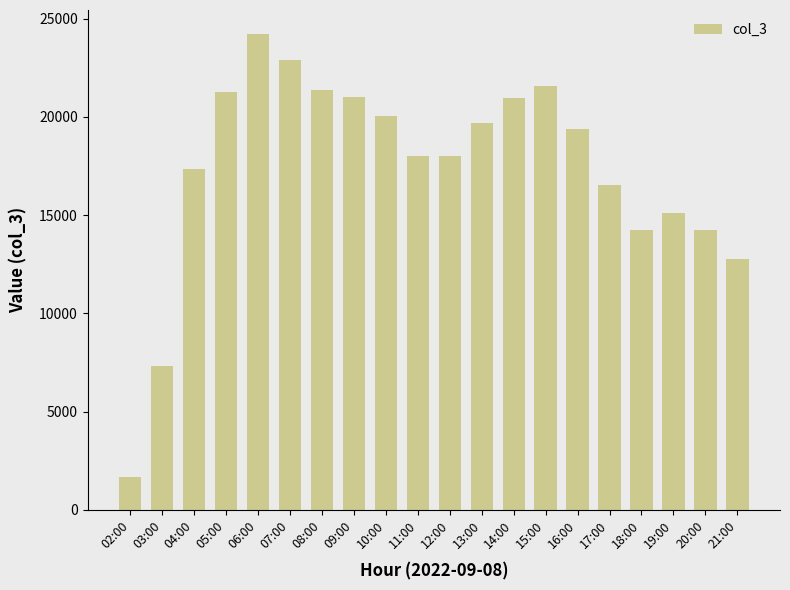

The value at 21:00 is 19286. True or false?

False